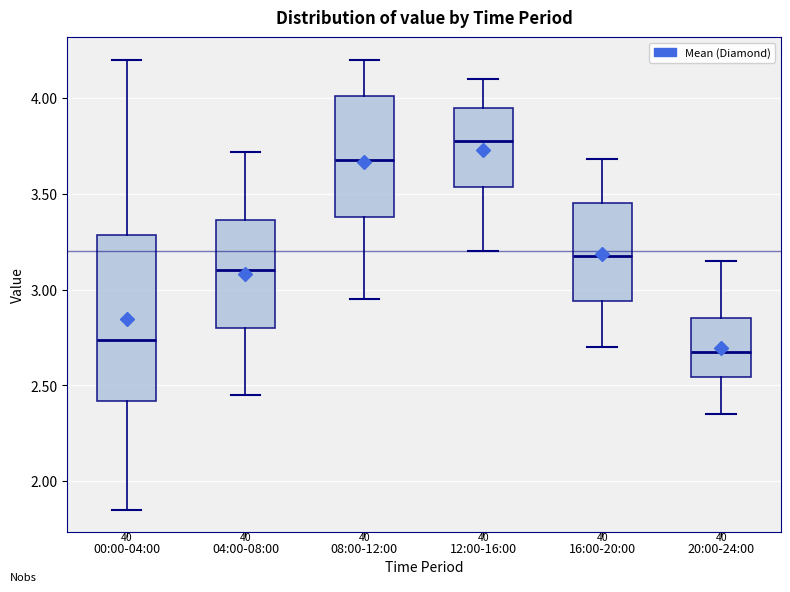

Which box's median line is the highest?

12:00-16:00